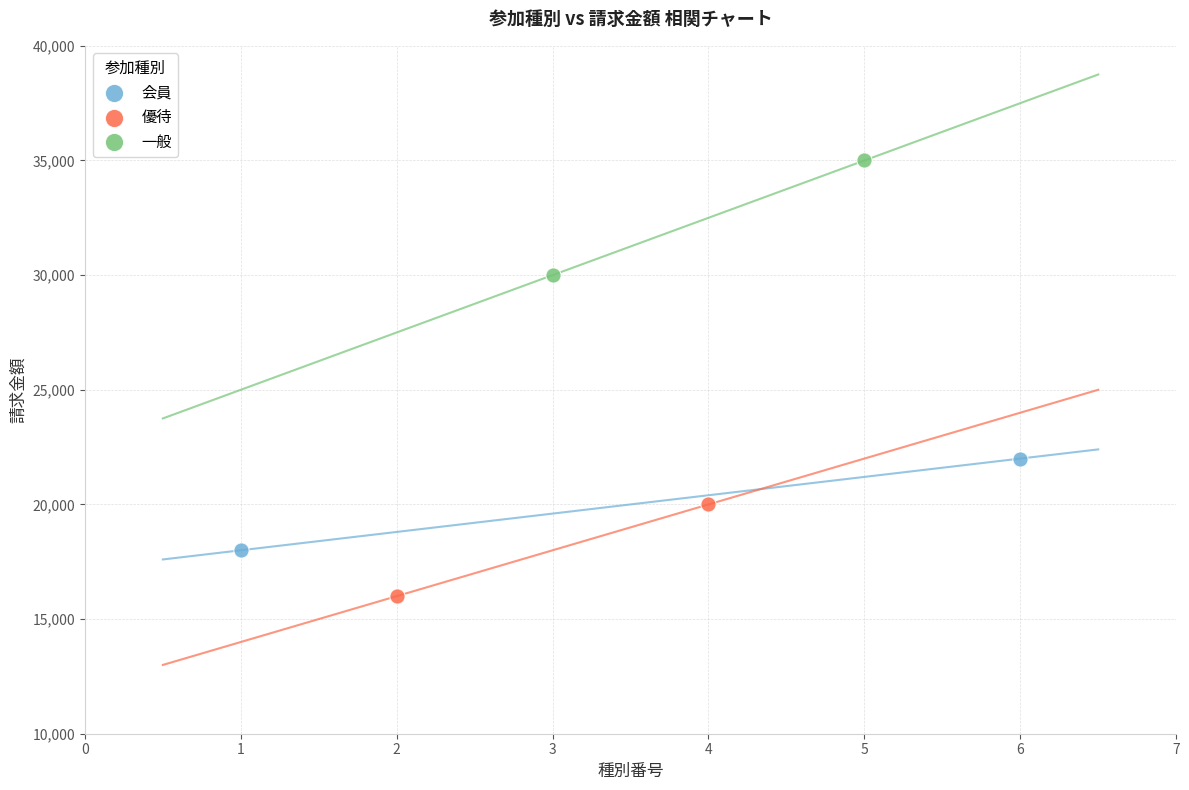

Which series contains the highest Y value?

一般